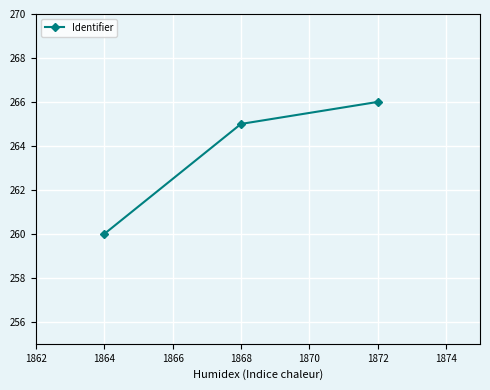

How many lines are shown in the chart?

1